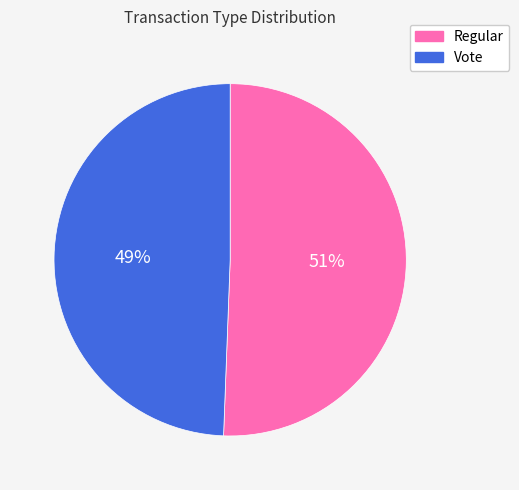

How many slices are in this pie chart?

2